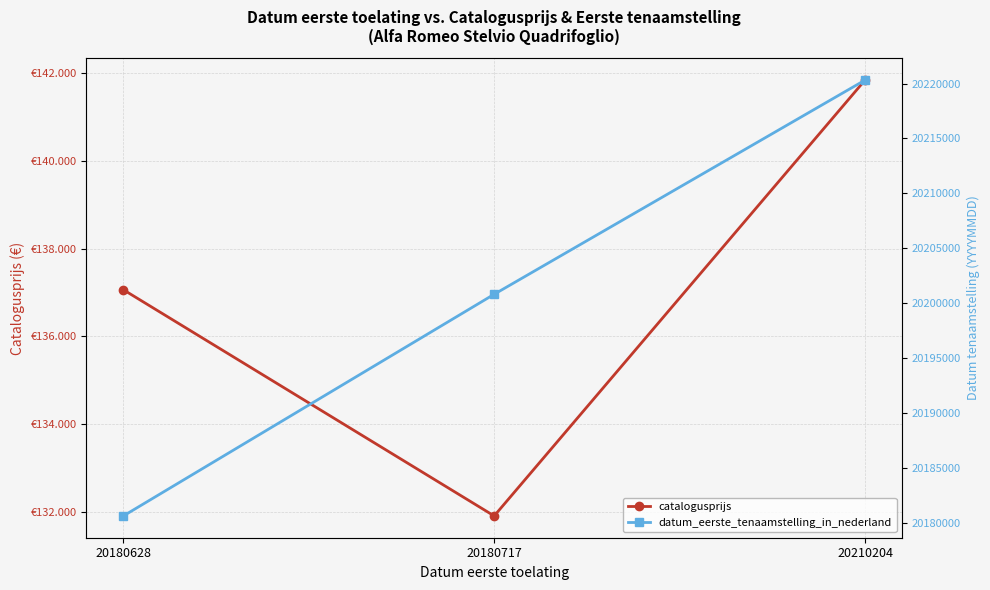

Count the number of categories in the chart.

3